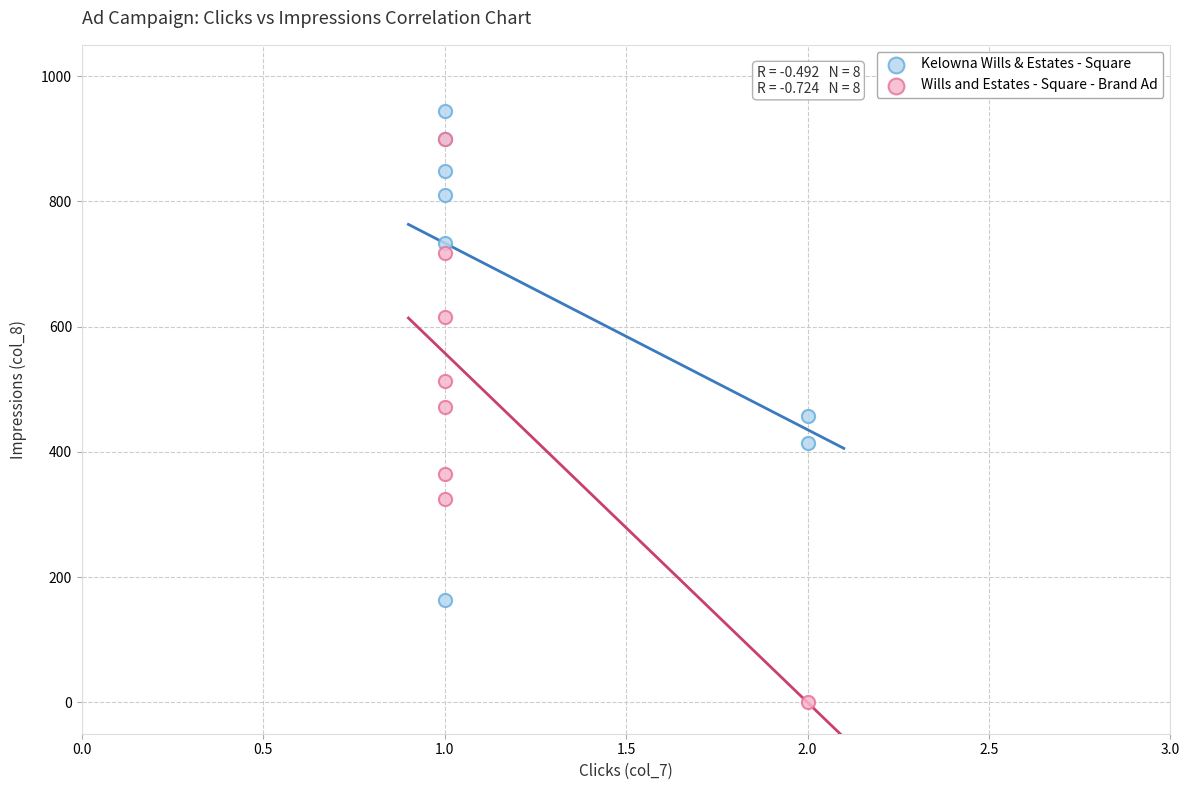

Which series reaches the maximum Y coordinate?

Kelowna Wills & Estates - Square